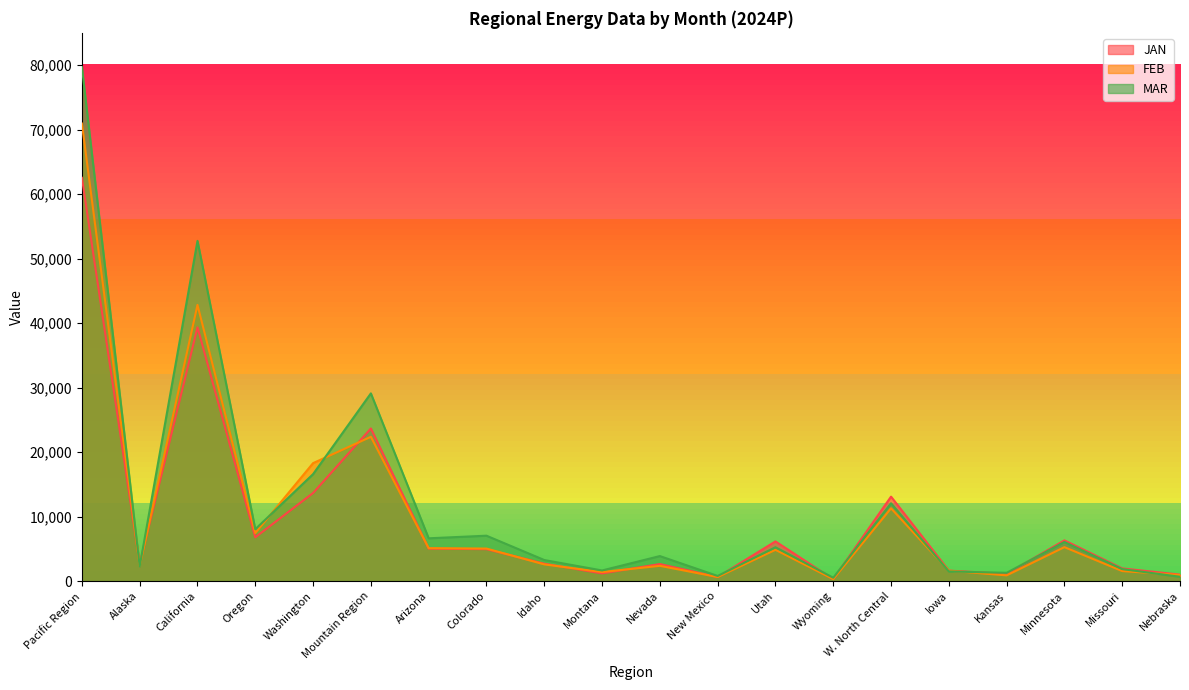

List the labels in order of MAR value, largest first.

Pacific Region, California, Mountain Region, Washington, W. North Central, Oregon, Colorado, Arizona, Minnesota, Utah, Nevada, Idaho, Alaska, Missouri, Montana, Iowa, Kansas, New Mexico, Nebraska, Wyoming